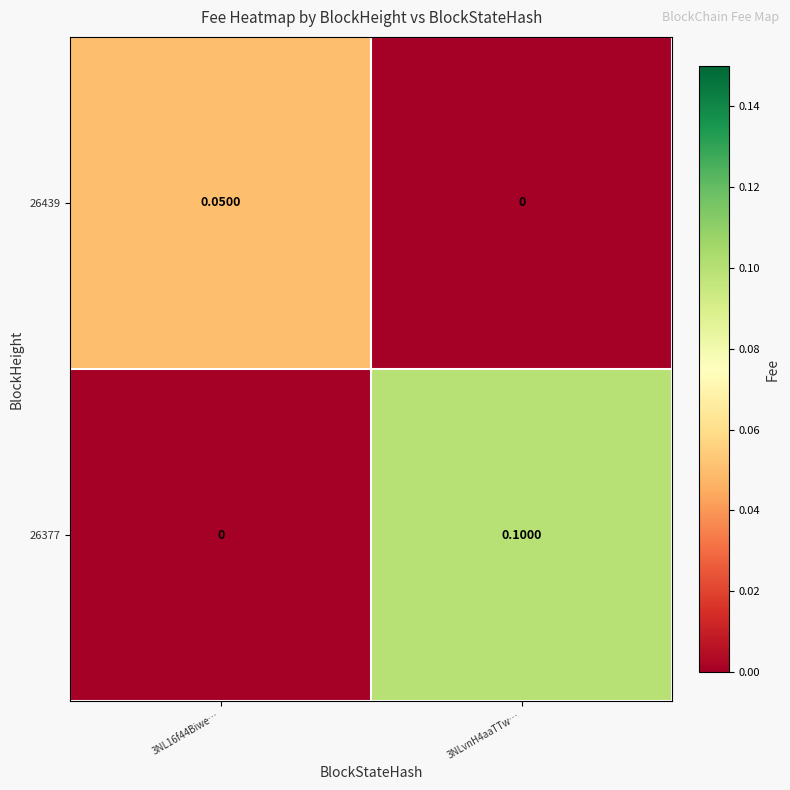

Is the value of 26377 at 3NLvnH4aaTTw… greater than the value of 26439 at 3NL16f44Biwe…?

Yes